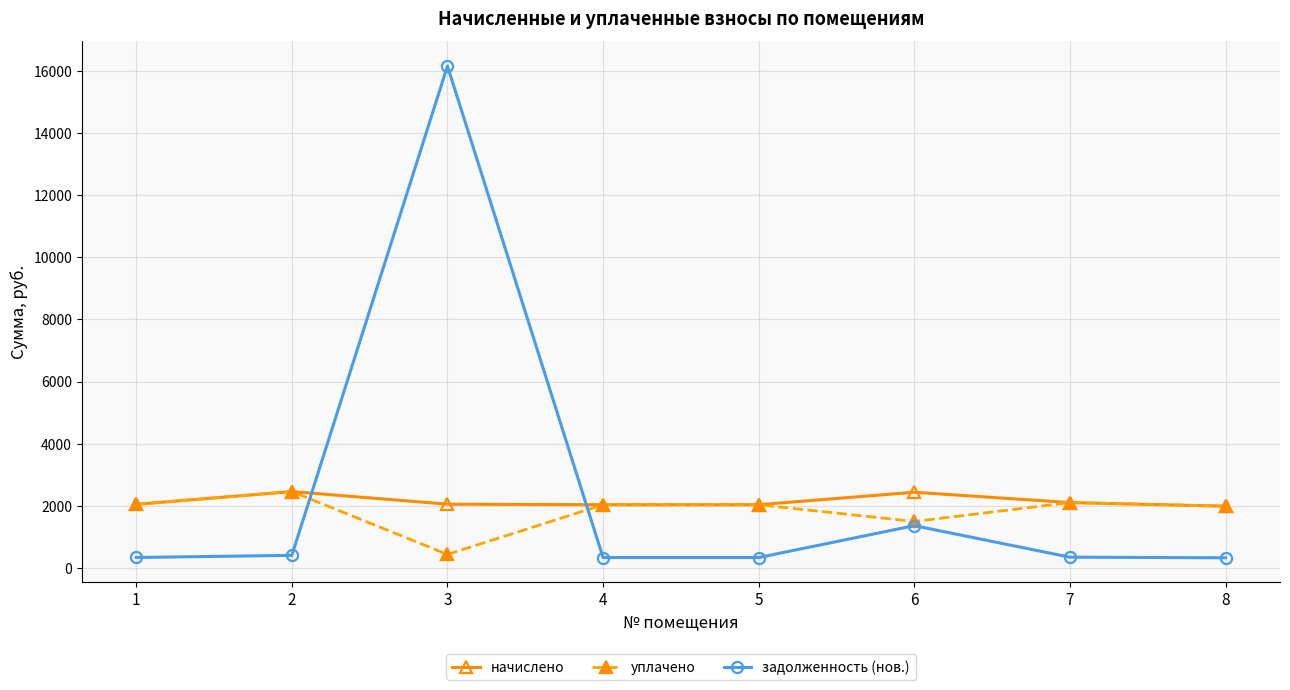

True or false: уплачено has more than 1 interior local peaks.

True